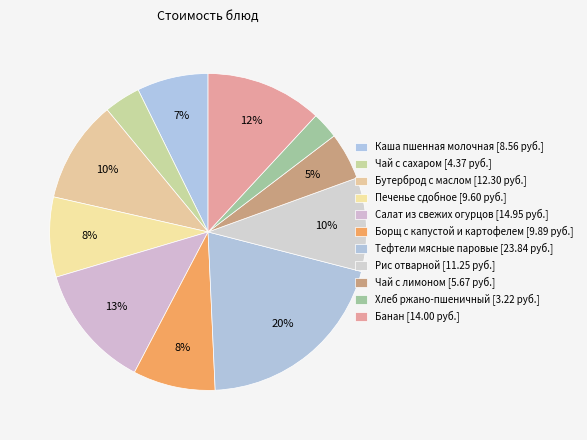

Is it true that Бутерброд с маслом is 24% of the pie?

False